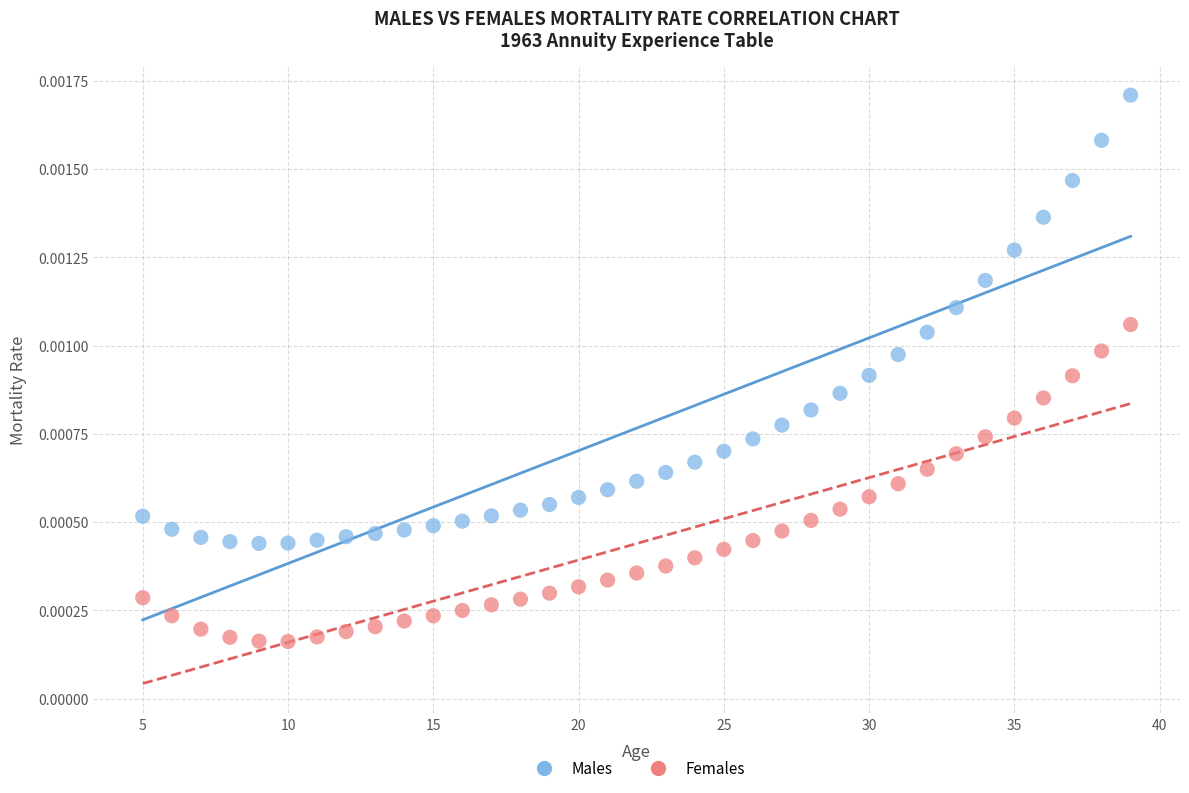

Which series contains the lowest Y value?

Females